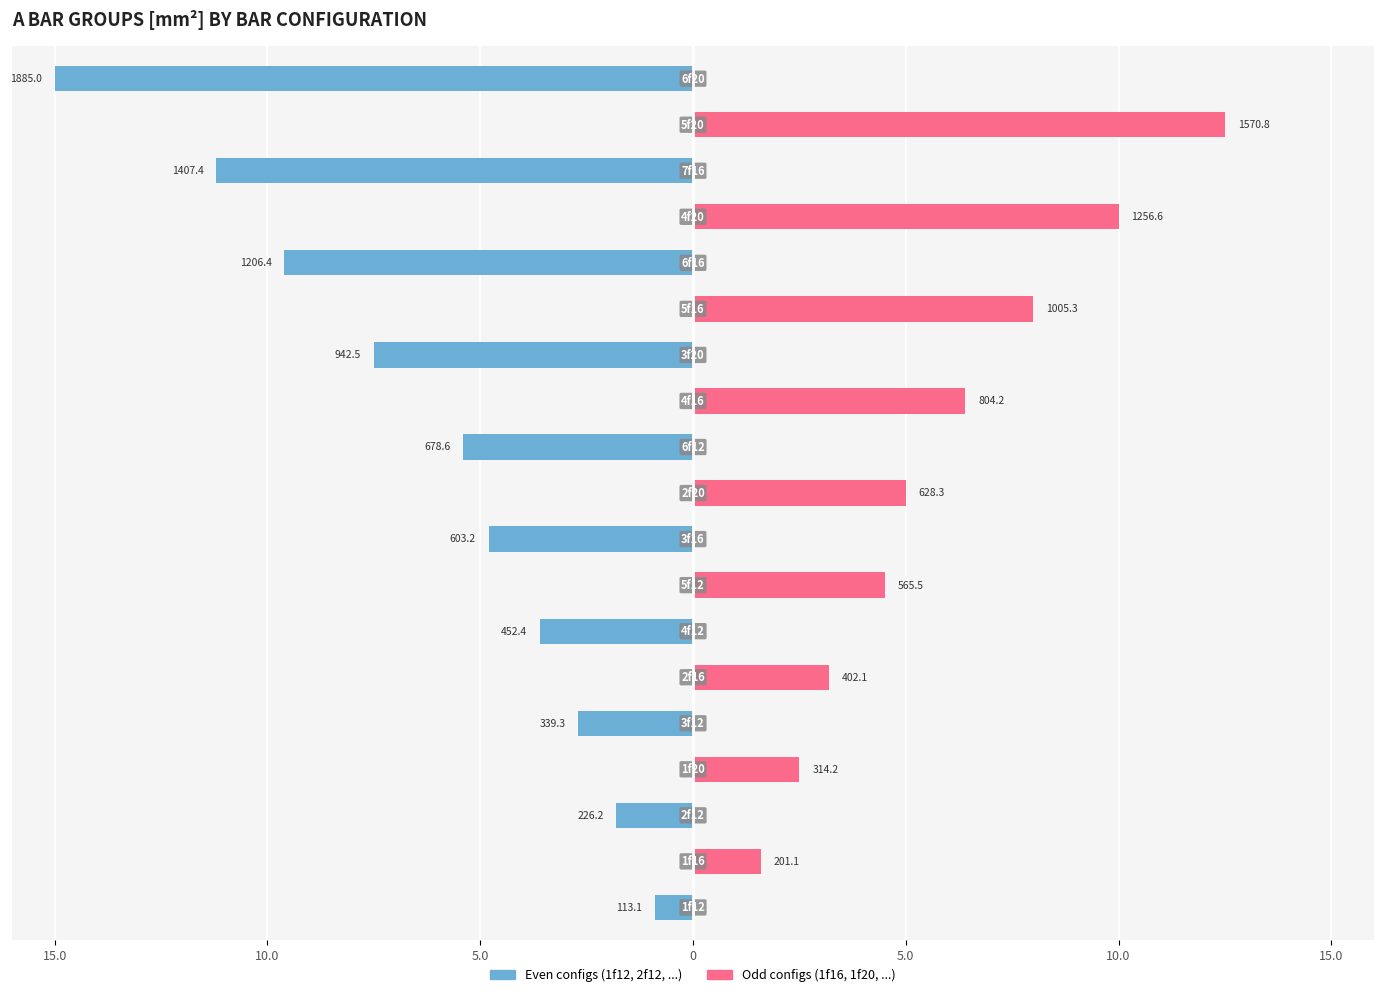

What is the sum of all Even index bars values?

-62.5